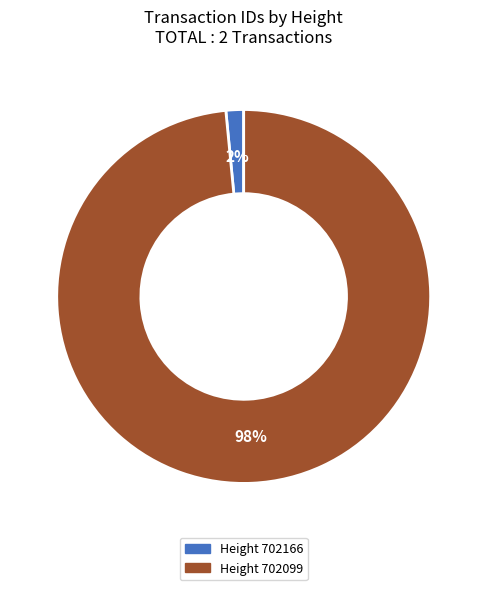

To the nearest percent, what is the average slice percentage?

50%